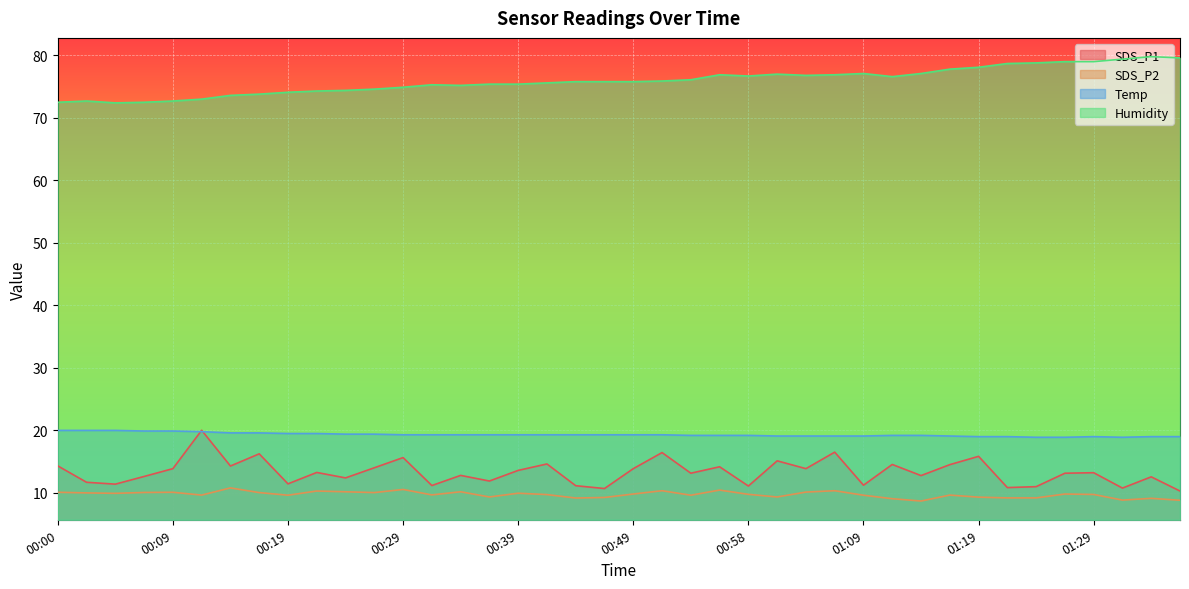

Which category has the highest value across all series?

01:35